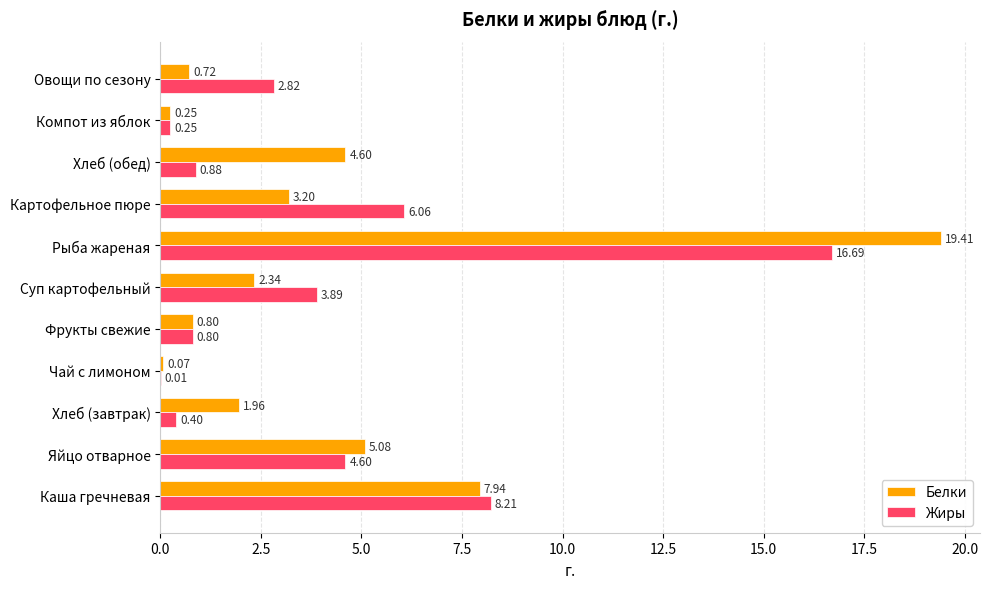

Between Яйцо отварное and Рыба жареная, which series saw the biggest shift?

Белки